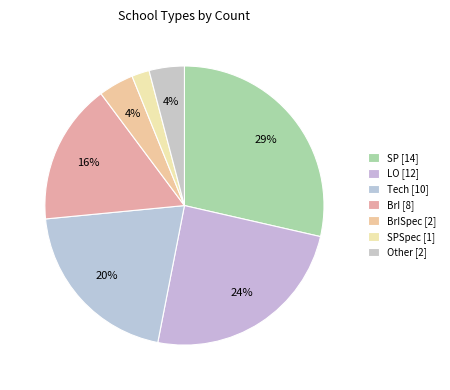

Which slice is the largest?

SP [14]